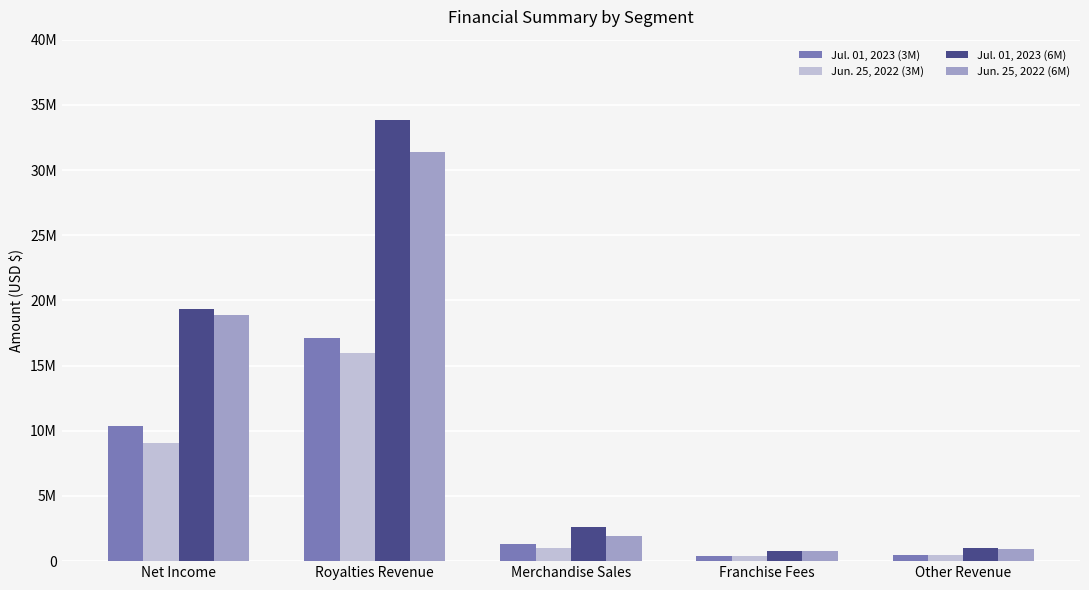

Are the bars horizontal?

No